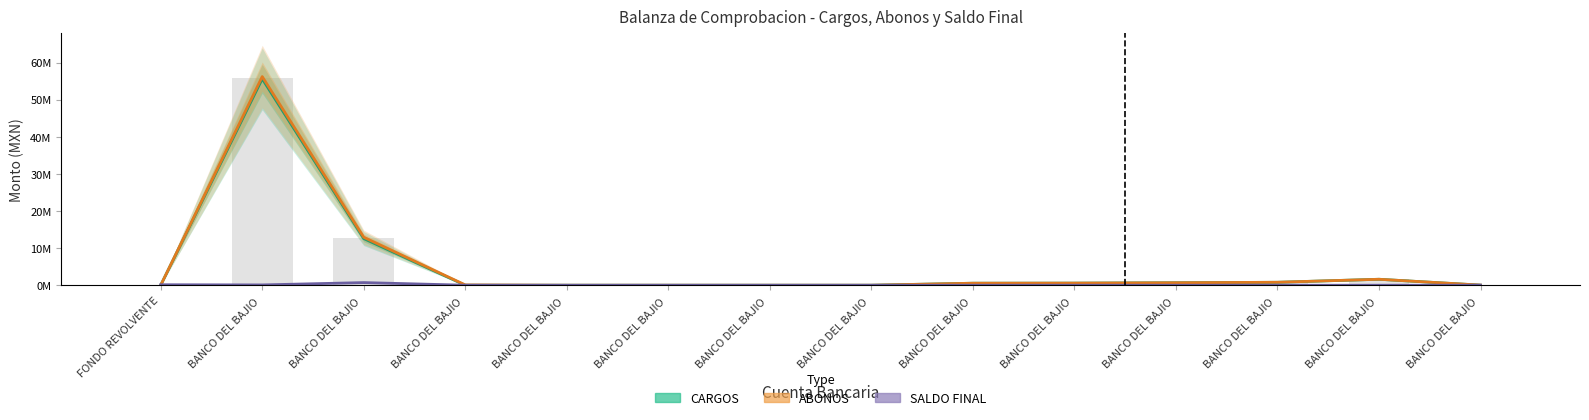

What is the sum of the ABONOS values at BANCO DEL BAJIO  and BANCO DEL BAJIO ?

12.9